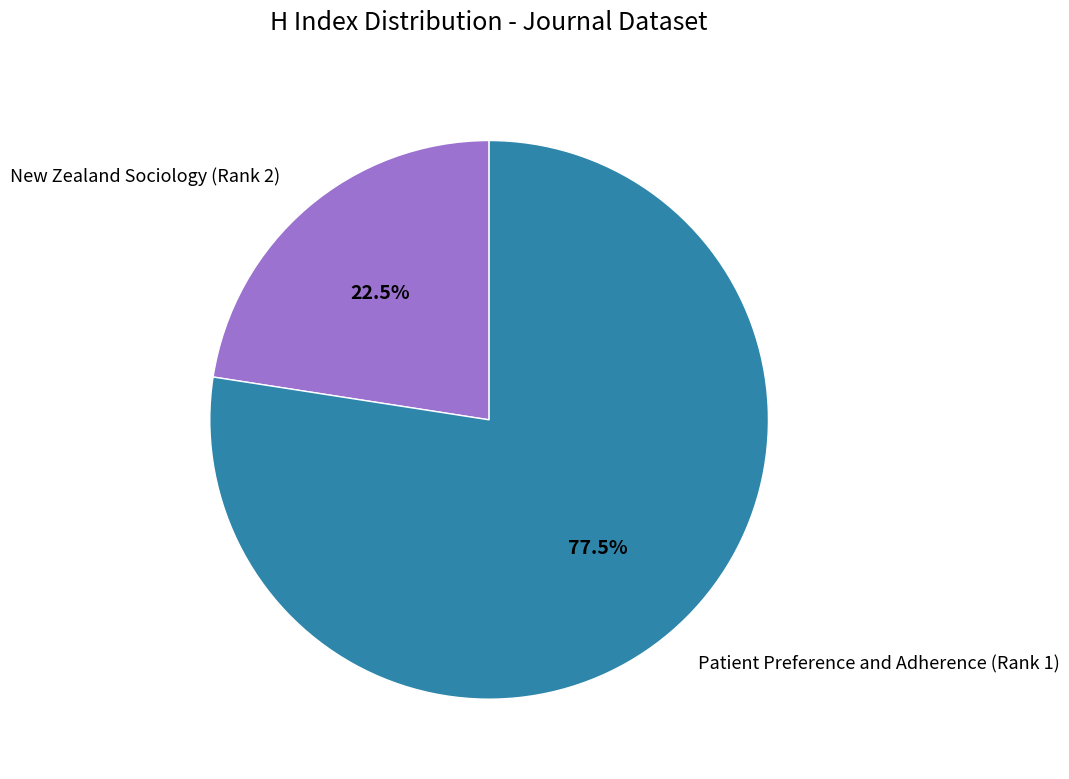

Rank the categories by value from highest to lowest.

Patient Preference and Adherence (Rank 1), New Zealand Sociology (Rank 2)